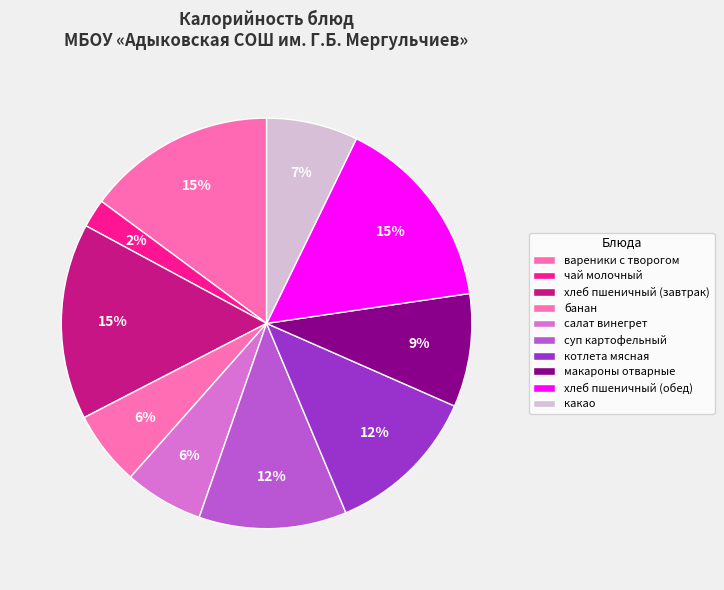

What percentage is NOT represented by салат винегрет?

93.8%